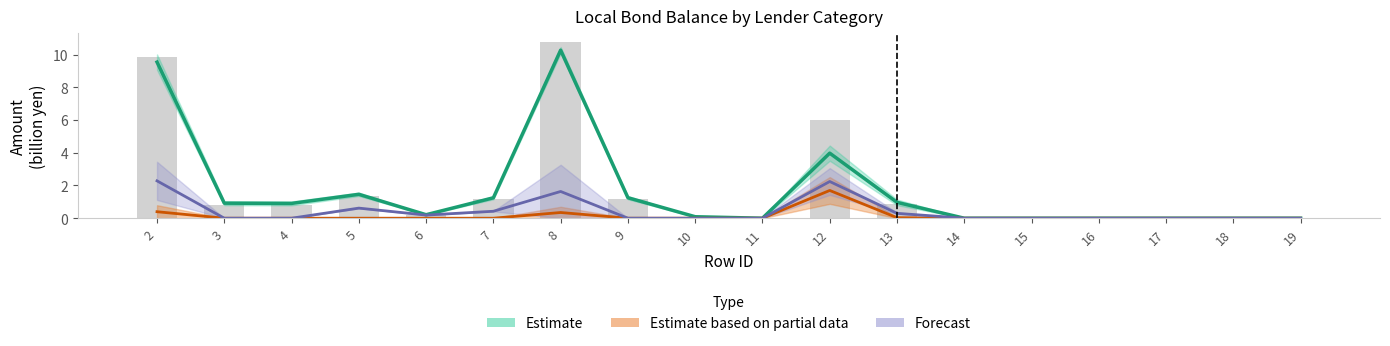

How many groups of bars are there?

18